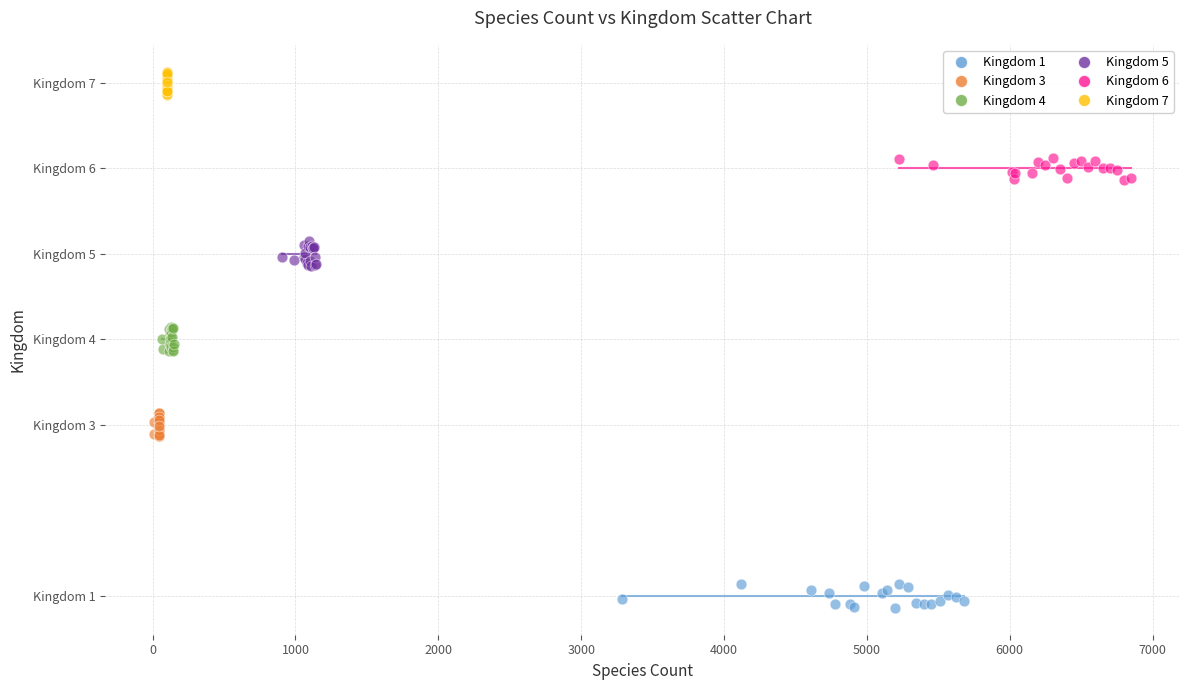

Which series contains the highest Y value?

Kingdom 7